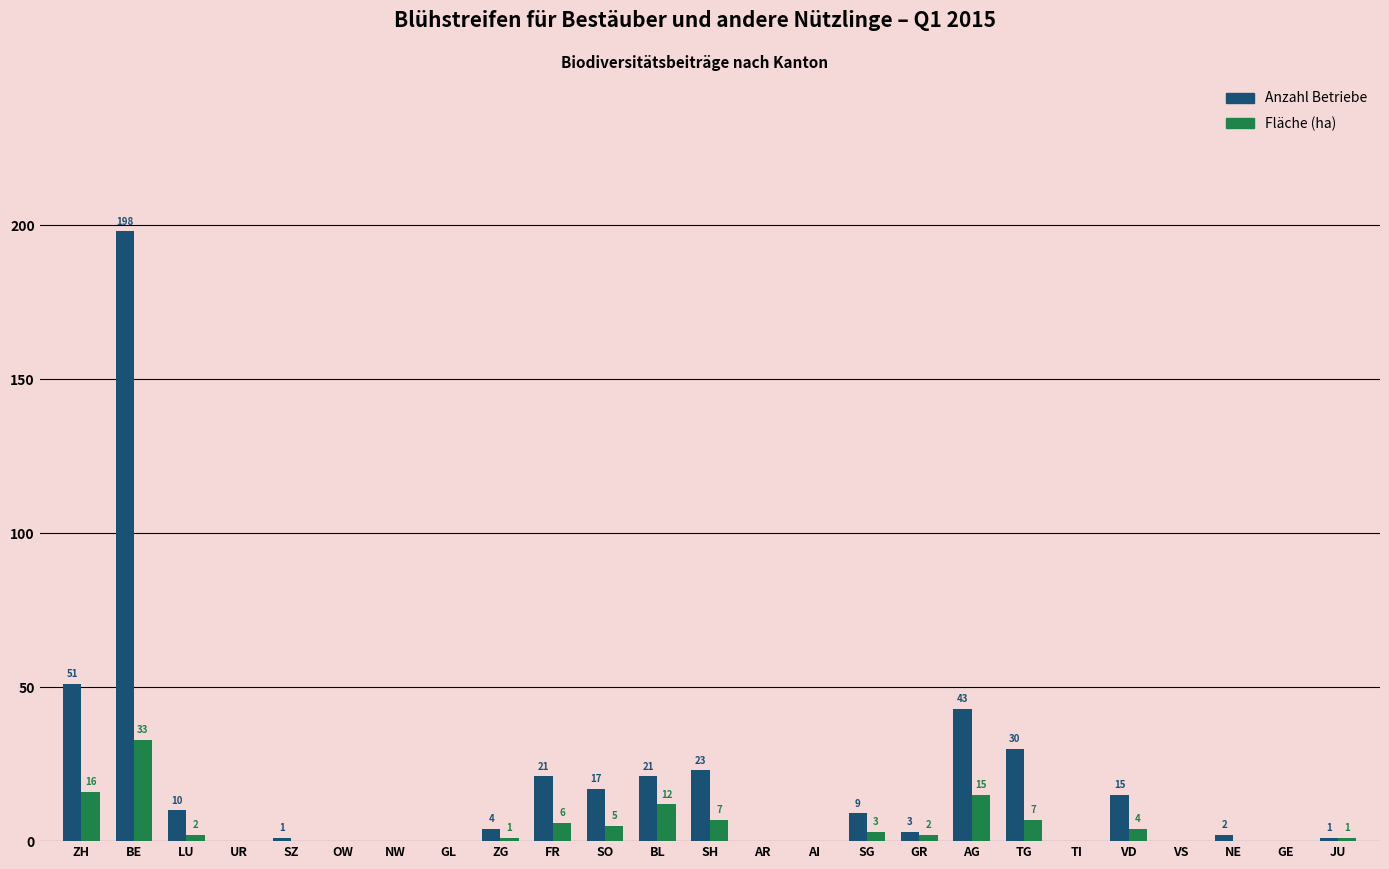

Which series changed the most between ZG and SH?

Anzahl Betriebe